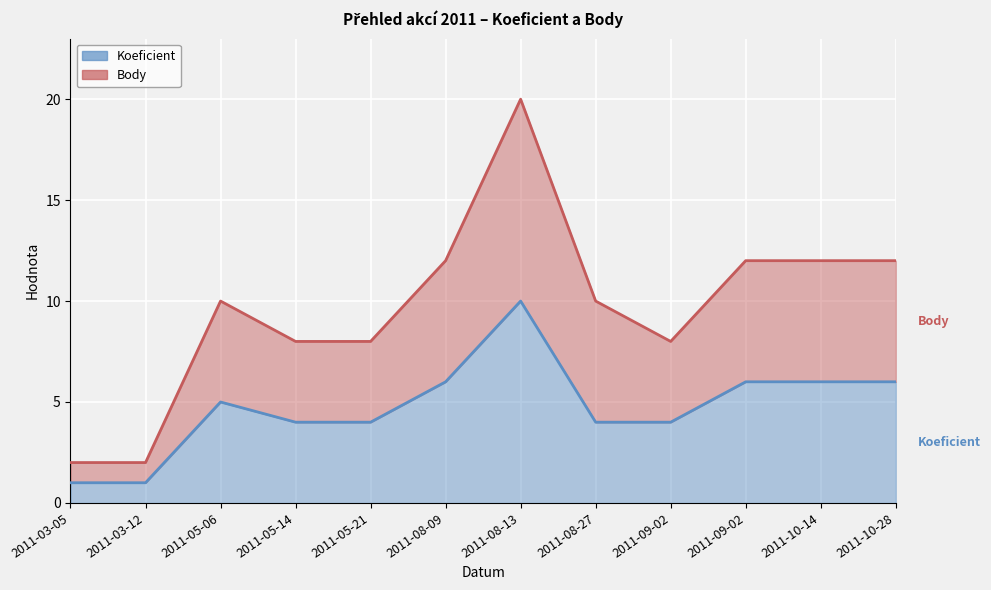

How many lines are shown in the chart?

2